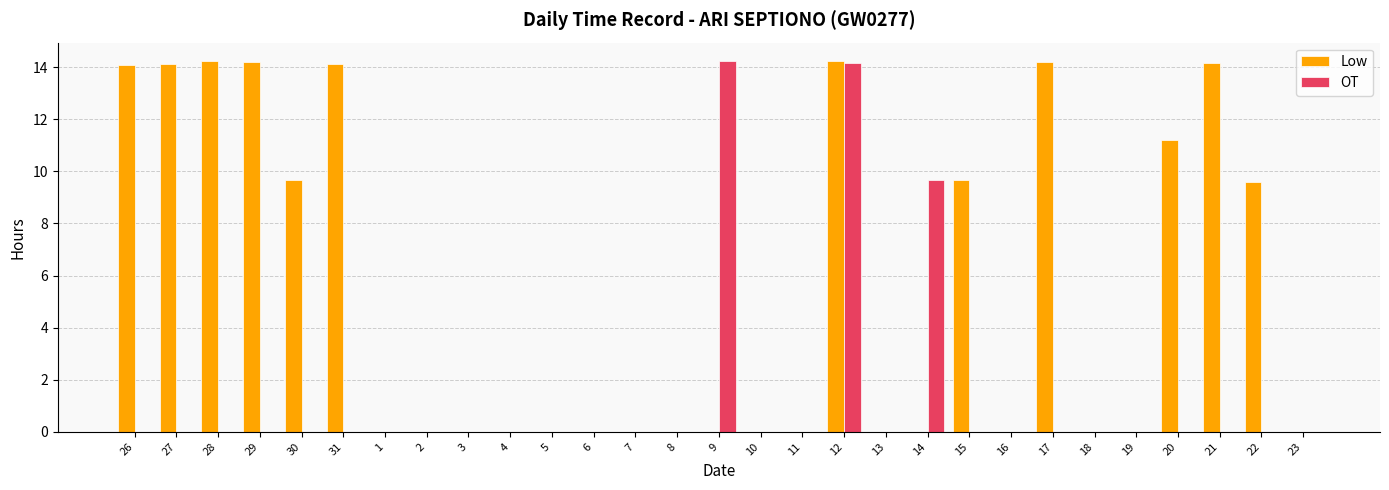

At which category is the sum across all series the highest?

12